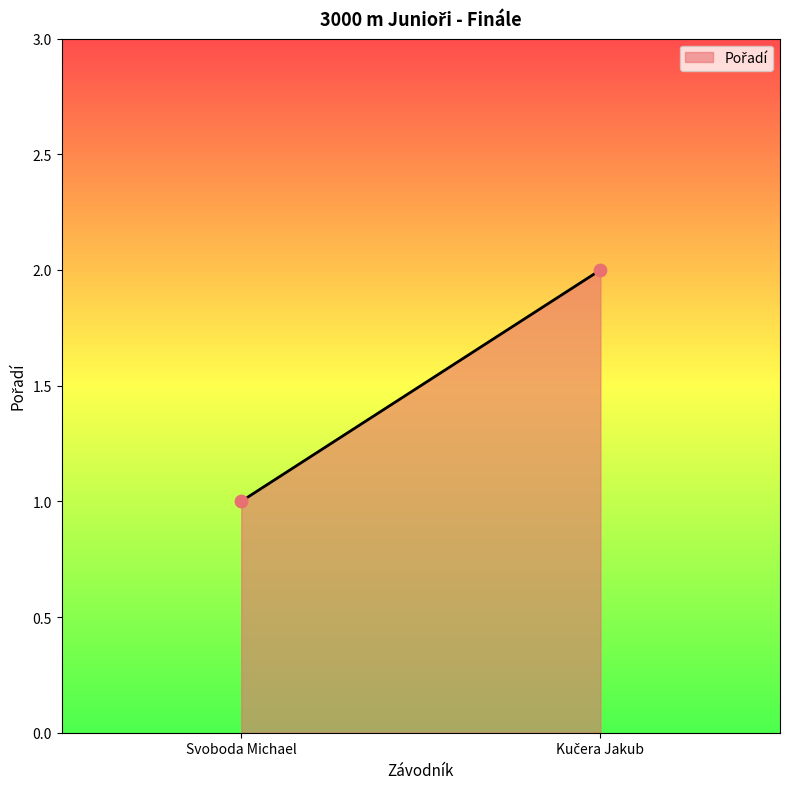

List the coordinates of all points as (Y, X) pairs, reading left to right.

(1, 1)  (2, 2)